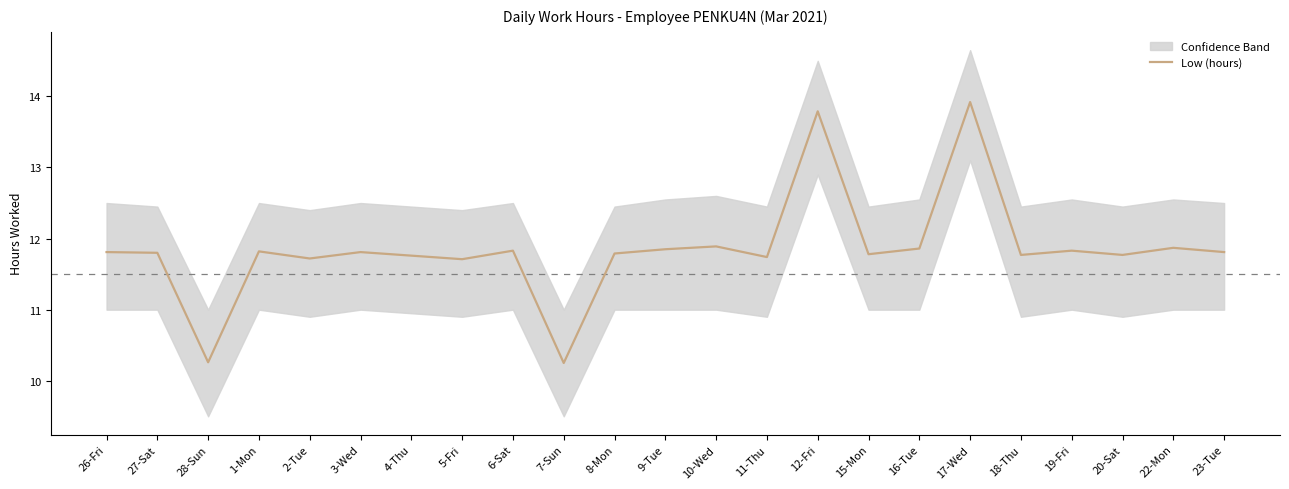

Reading left to right, what are all the values shown in this chart?

26-Fri=11.8	27-Sat=11.8	28-Sun=10.3	1-Mon=11.8	2-Tue=11.7	3-Wed=11.8	4-Thu=11.8	5-Fri=11.7	6-Sat=11.8	7-Sun=10.2	8-Mon=11.8	9-Tue=11.8	10-Wed=11.9	11-Thu=11.7	12-Fri=13.8	15-Mon=11.8	16-Tue=11.9	17-Wed=13.9	18-Thu=11.8	19-Fri=11.8	20-Sat=11.8	22-Mon=11.9	23-Tue=11.8